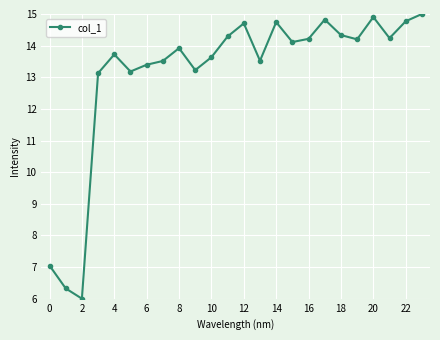

What is the sum of all values?

314.9